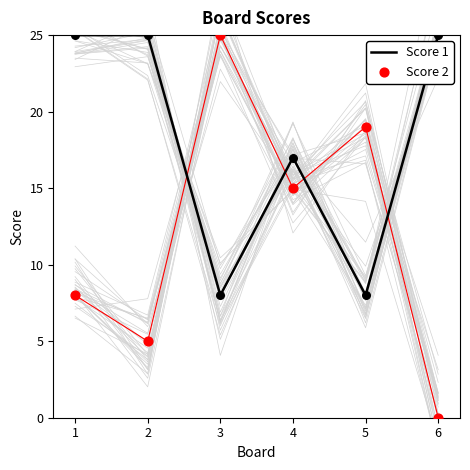

Which series contains the lowest Y value?

Score 2